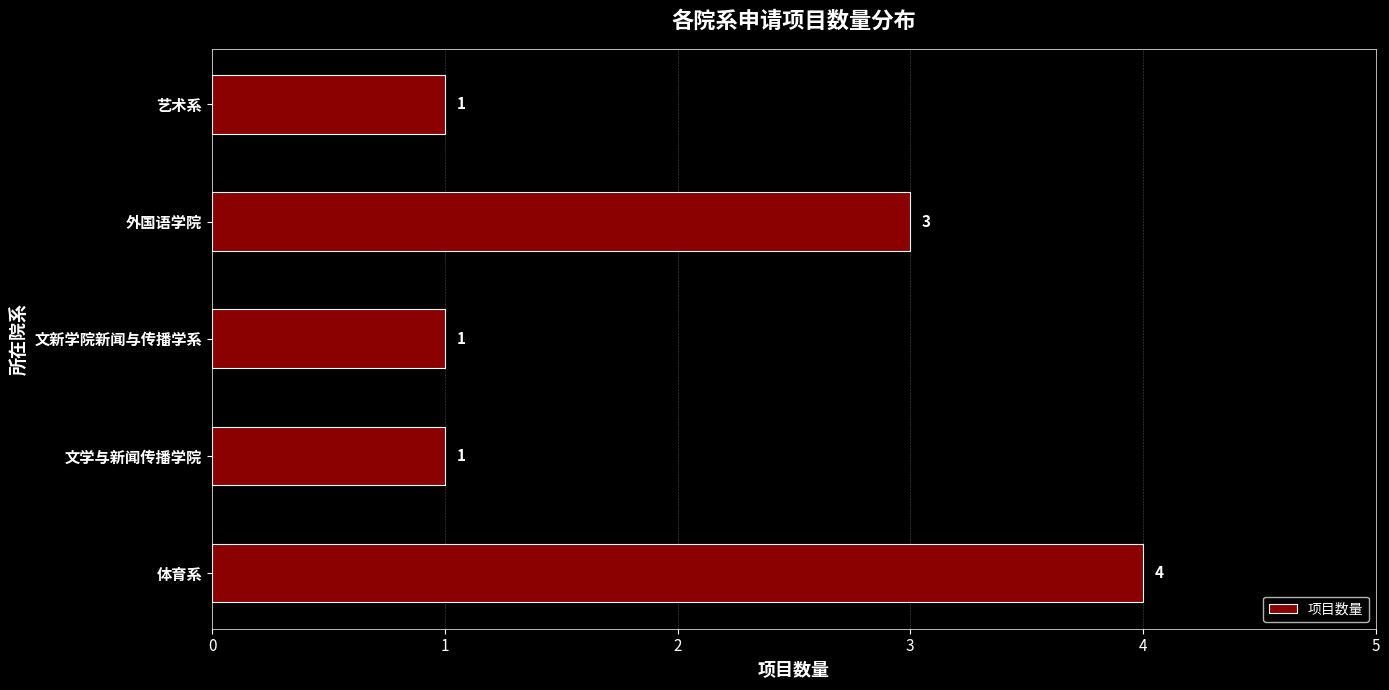

The value at 文新学院新闻与传播学系 is 2. True or false?

False